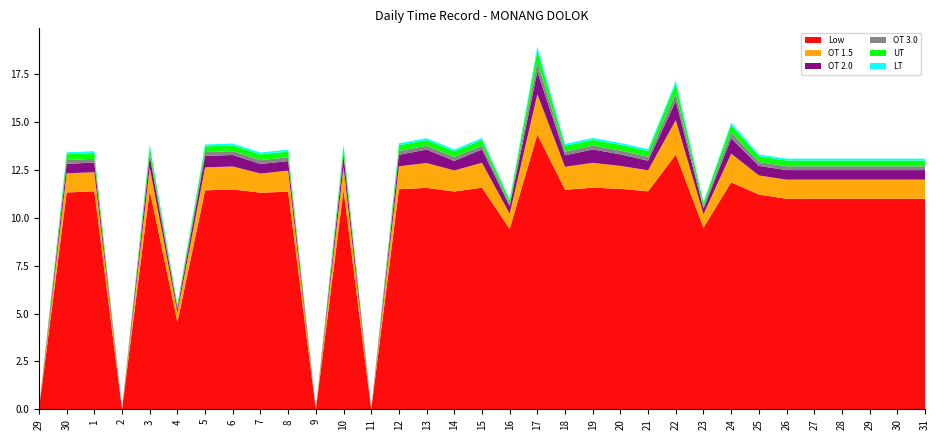

Reading left to right, list all the values displayed in this chart.

Low: 29=0.0	30=11.3	1=11.4	2=0.0	3=11.4	4=4.6	5=11.4	6=11.5	7=11.3	8=11.4	9=0.0	10=11.5	11=0.0	12=11.5	13=11.6	14=11.4	15=11.6	16=9.4	17=14.4	18=11.5	19=11.6	20=11.5	21=11.4	22=13.3	23=9.5	24=11.9	25=11.2	26=11.0	27=11.0	28=11.0	29=11.0	30=11.0	31=11.0
OT 1.5: 29=0.0	30=1.0	1=1.0	2=0.0	3=1.2	4=0.5	5=1.2	6=1.2	7=1.0	8=1.1	9=0.0	10=1.2	11=0.0	12=1.2	13=1.3	14=1.1	15=1.3	16=0.8	17=2.1	18=1.2	19=1.3	20=1.2	21=1.1	22=1.8	23=0.7	24=1.5	25=1.0	26=1.0	27=1.0	28=1.0	29=1.0	30=1.0	31=1.0
OT 2.0: 29=0.0	30=0.5	1=0.5	2=0.0	3=0.6	4=0.2	5=0.6	6=0.6	7=0.5	8=0.5	9=0.0	10=0.6	11=0.0	12=0.6	13=0.7	14=0.5	15=0.7	16=0.4	17=1.2	18=0.6	19=0.7	20=0.6	21=0.5	22=1.0	23=0.3	24=0.8	25=0.5	26=0.5	27=0.5	28=0.5	29=0.5	30=0.5	31=0.5
OT 3.0: 29=0.0	30=0.2	1=0.2	2=0.0	3=0.2	4=0.1	5=0.2	6=0.2	7=0.2	8=0.2	9=0.0	10=0.2	11=0.0	12=0.2	13=0.2	14=0.2	15=0.2	16=0.1	17=0.5	18=0.2	19=0.2	20=0.2	21=0.2	22=0.4	23=0.1	24=0.3	25=0.2	26=0.2	27=0.2	28=0.2	29=0.2	30=0.2	31=0.2
UT: 29=0.0	30=0.3	1=0.3	2=0.0	3=0.3	4=0.1	5=0.3	6=0.3	7=0.3	8=0.3	9=0.0	10=0.3	11=0.0	12=0.3	13=0.3	14=0.3	15=0.3	16=0.2	17=0.6	18=0.3	19=0.3	20=0.3	21=0.3	22=0.5	23=0.2	24=0.4	25=0.3	26=0.3	27=0.3	28=0.3	29=0.3	30=0.3	31=0.3
LT: 29=0.0	30=0.1	1=0.1	2=0.0	3=0.1	4=0.1	5=0.1	6=0.1	7=0.1	8=0.1	9=0.0	10=0.1	11=0.0	12=0.1	13=0.1	14=0.1	15=0.1	16=0.1	17=0.2	18=0.1	19=0.1	20=0.1	21=0.1	22=0.1	23=0.1	24=0.1	25=0.1	26=0.1	27=0.1	28=0.1	29=0.1	30=0.1	31=0.1